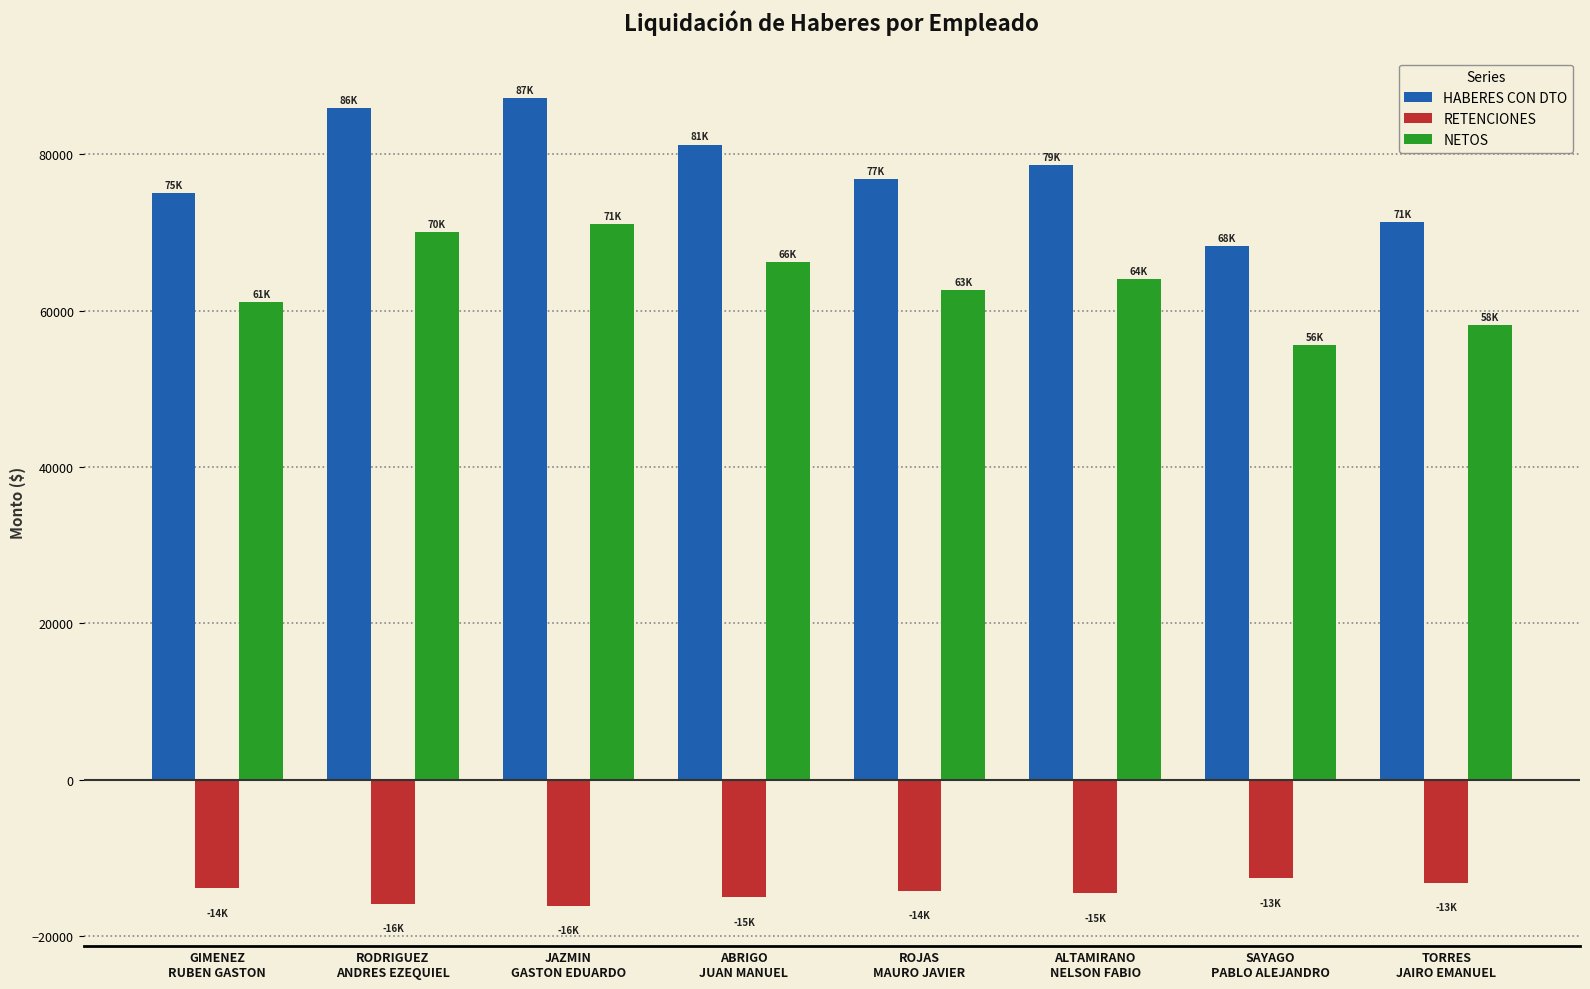

Does the chart contain stacked bars?

No